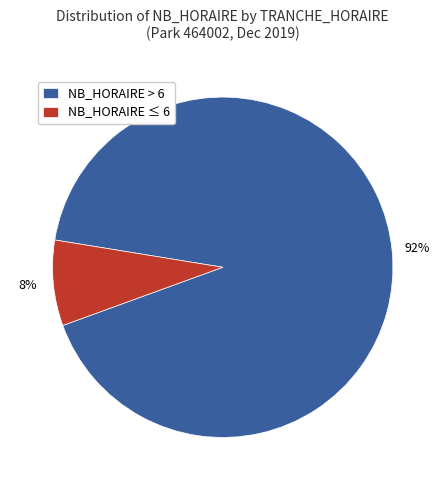

Count the number of slices in the pie.

2